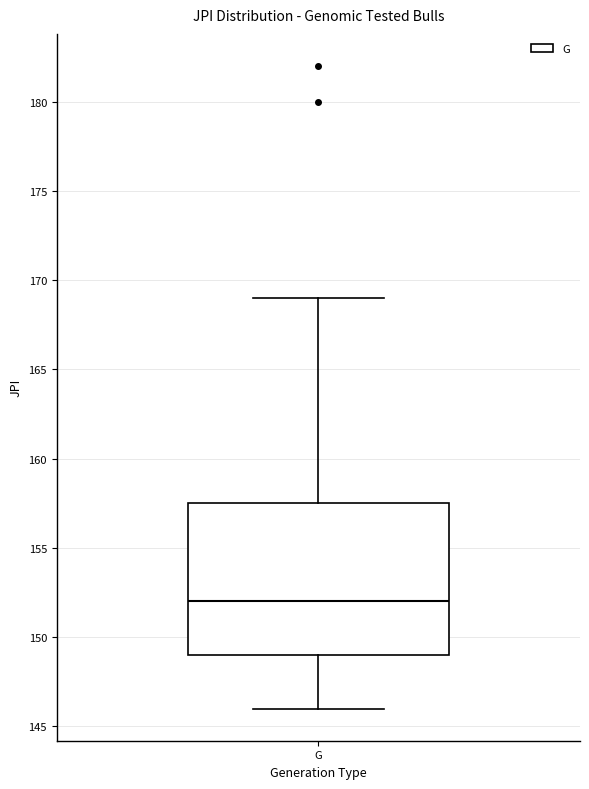

Transcribe this box plot: give where the median line is, the range the box spans, and where the two whiskers end, as read against the y-axis. The values are not printed on the chart, so give them approximately, as read against the axis.

median 152.0, box 149.0 to 157.5, whiskers 146.0 to 169.0